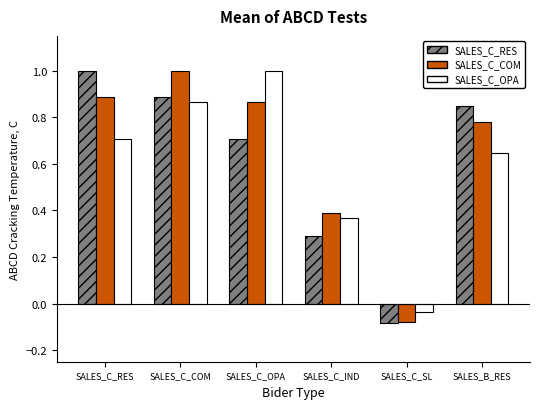

What is the difference between the highest and lowest values at SALES_C_OPA?

0.3